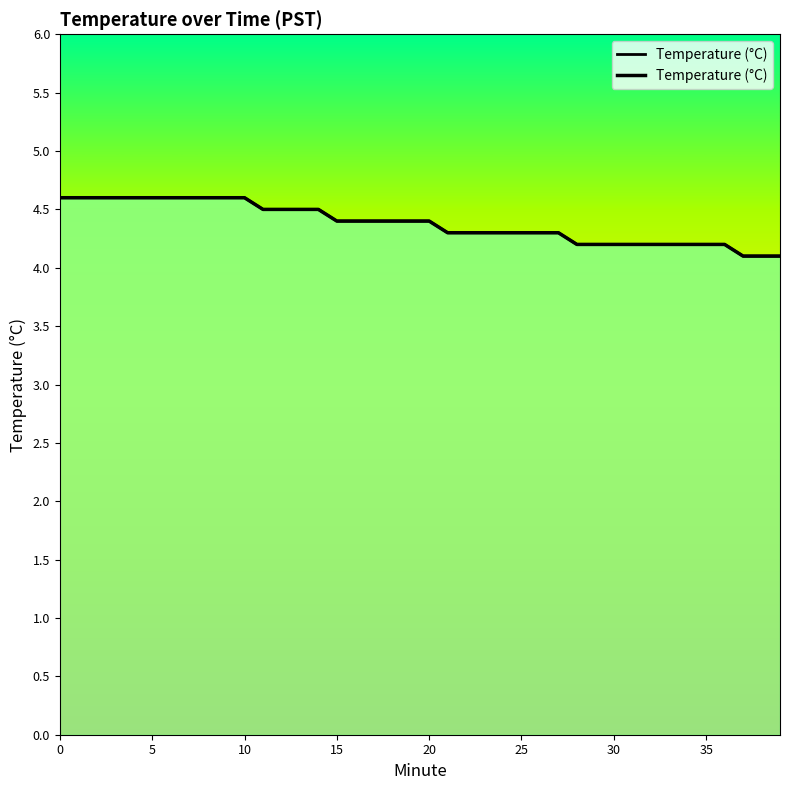

What is the difference between the values at 9 and 38?

0.5